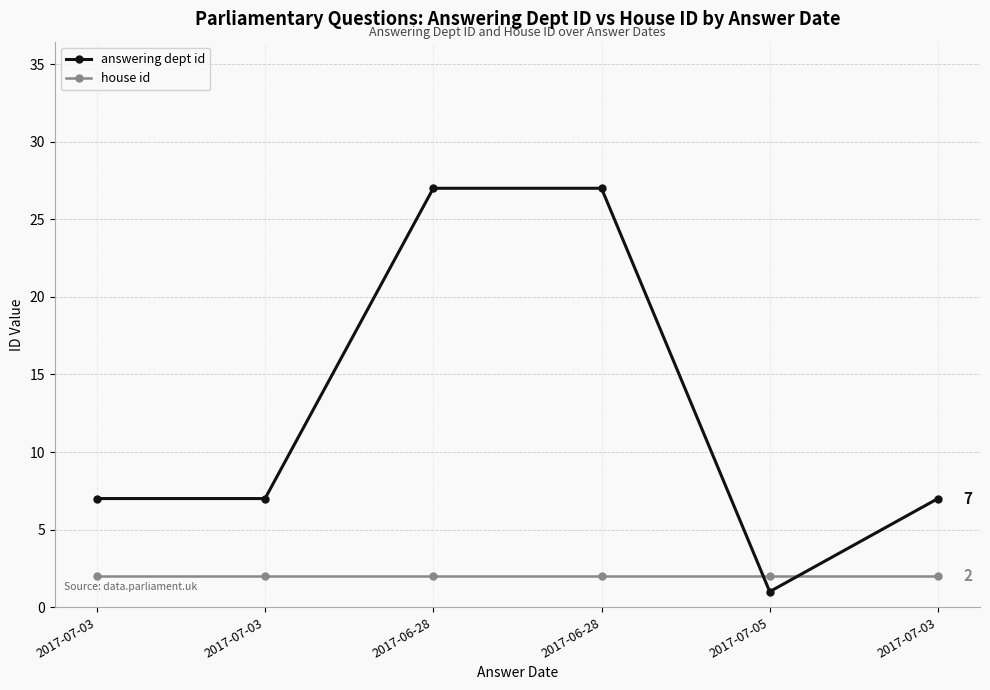

How many lines are shown in the chart?

2